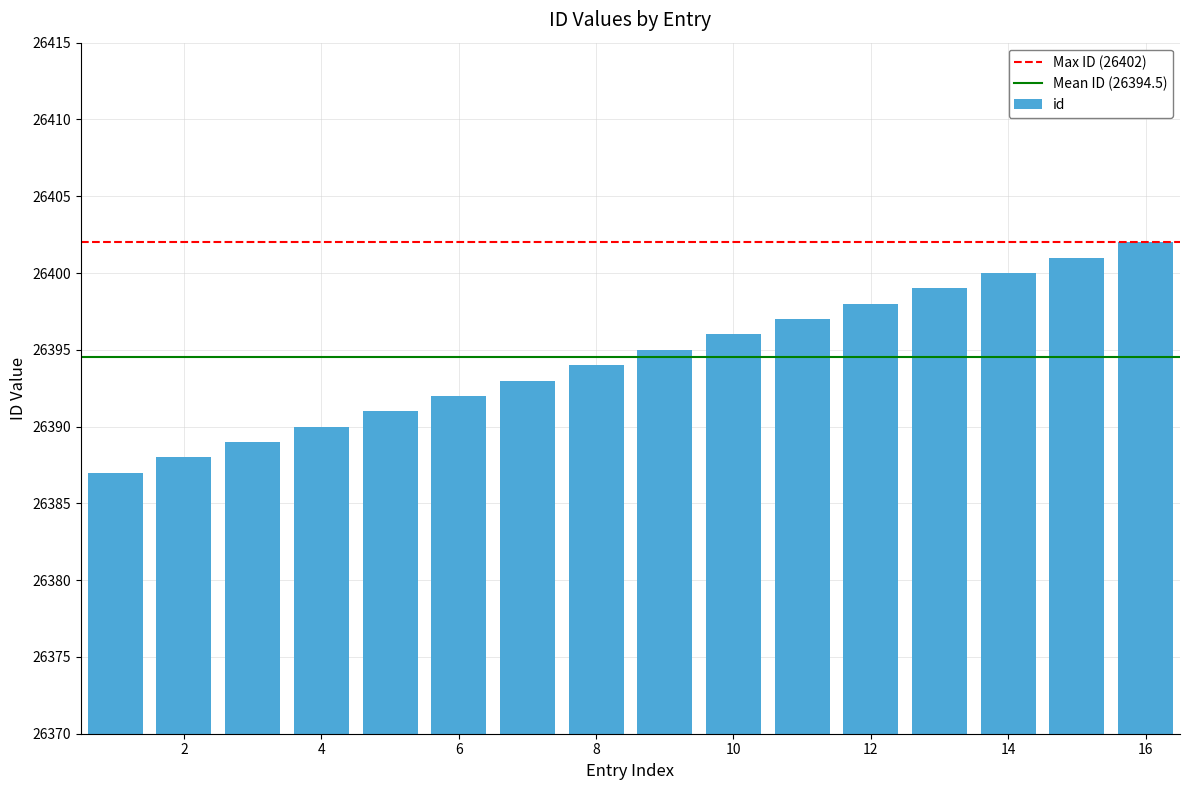

What is the difference between the maximum and minimum values?

15